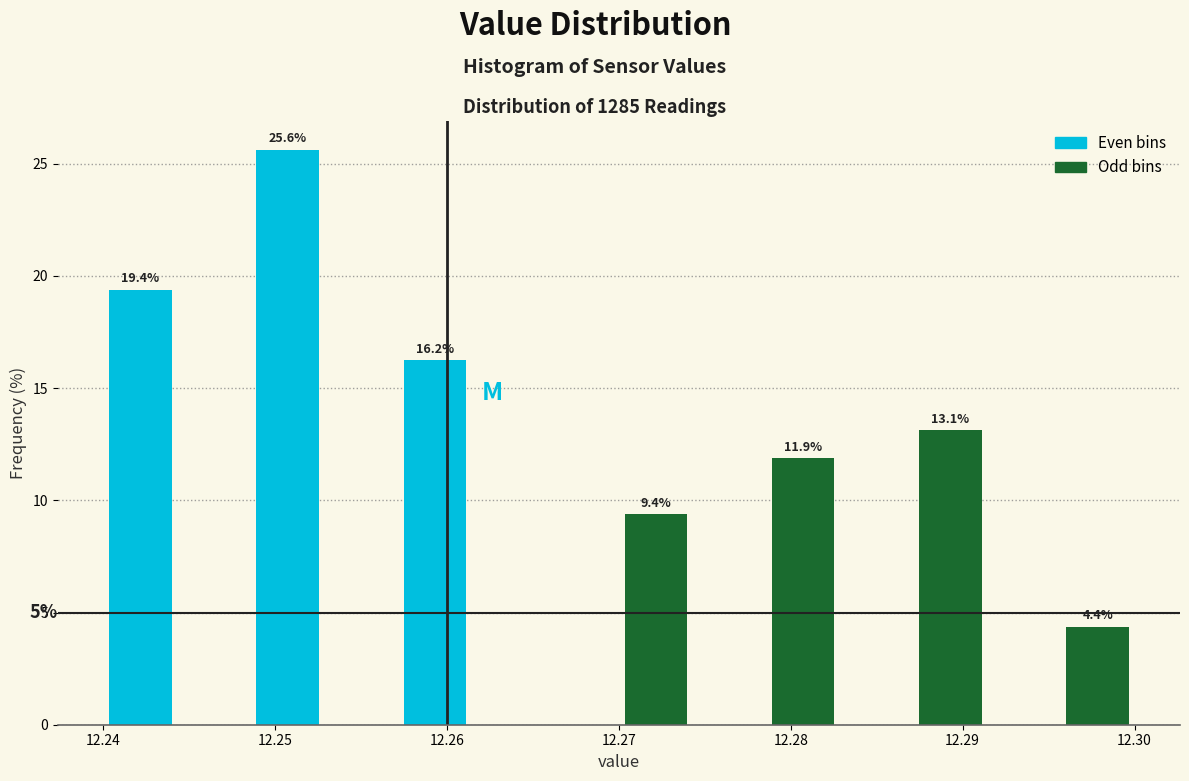

Over which range of the x-axis is the bar tallest?

12.249 to 12.253